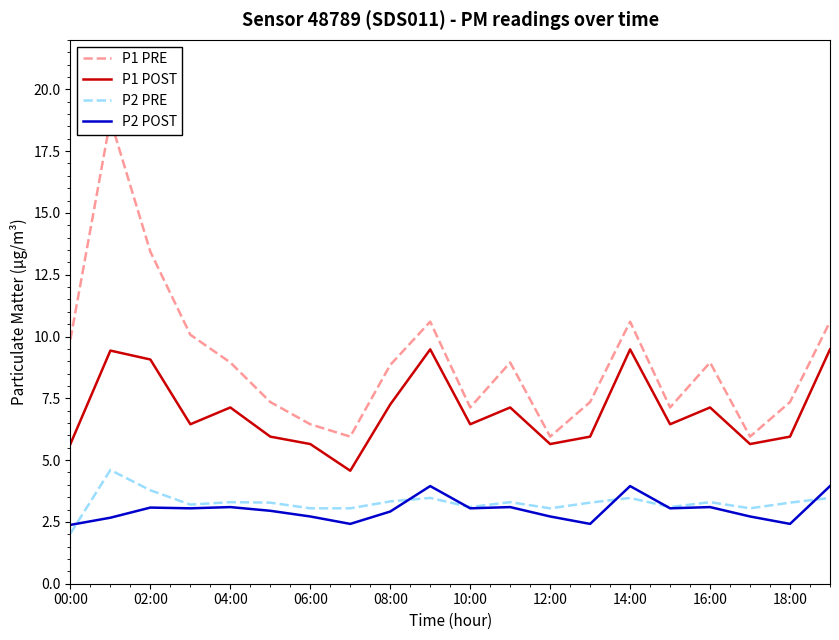

Does the chart have visible grid lines?

No